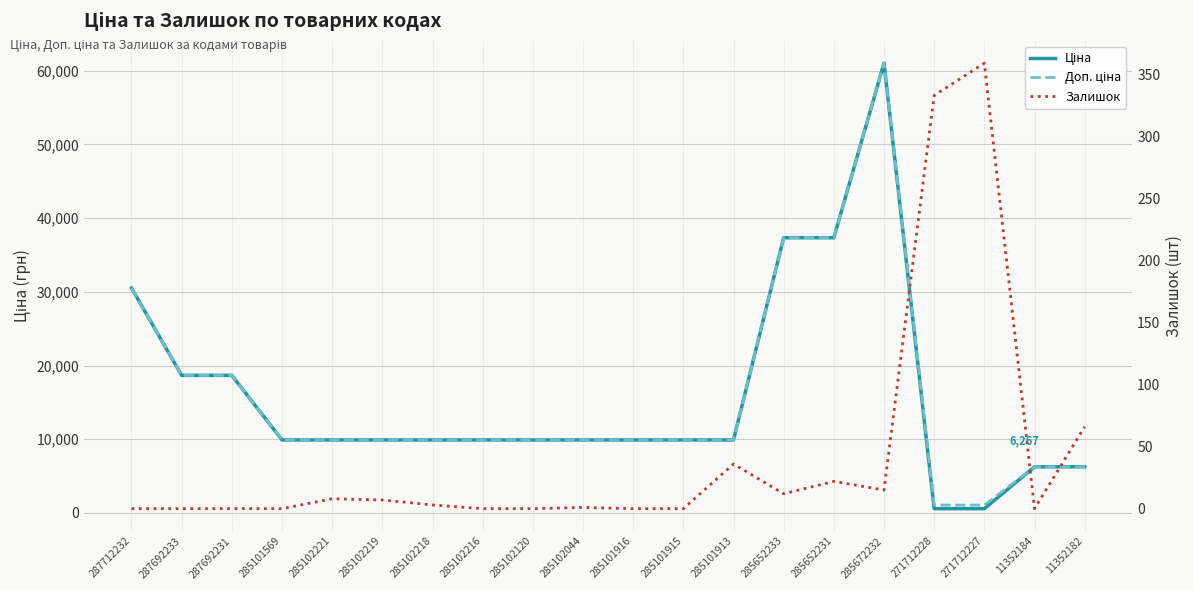

At which label is Ціна closest to 30805?

287712232